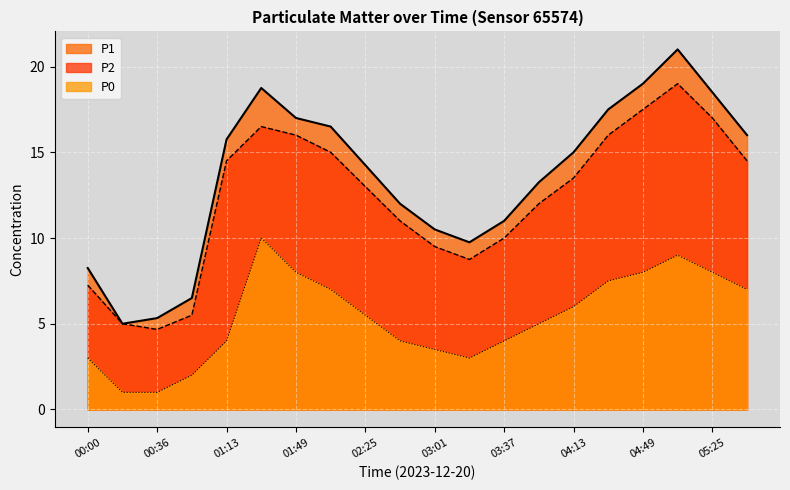

Reading left to right, list all the values displayed in this chart.

P1: 8.2	5.0	5.3	6.5	15.8	18.8	17.0	16.5	14.2	12.0	10.5	9.8	11.0	13.2	15.0	17.5	19.0	21.0	18.5	16.0
P2: 7.2	5.0	4.7	5.5	14.5	16.5	16.0	15.0	13.0	11.0	9.5	8.8	10.0	12.0	13.5	16.0	17.5	19.0	17.0	14.5
P0: 3.0	1.0	1.0	2.0	4.0	10.0	8.0	7.0	5.5	4.0	3.5	3.0	4.0	5.0	6.0	7.5	8.0	9.0	8.0	7.0